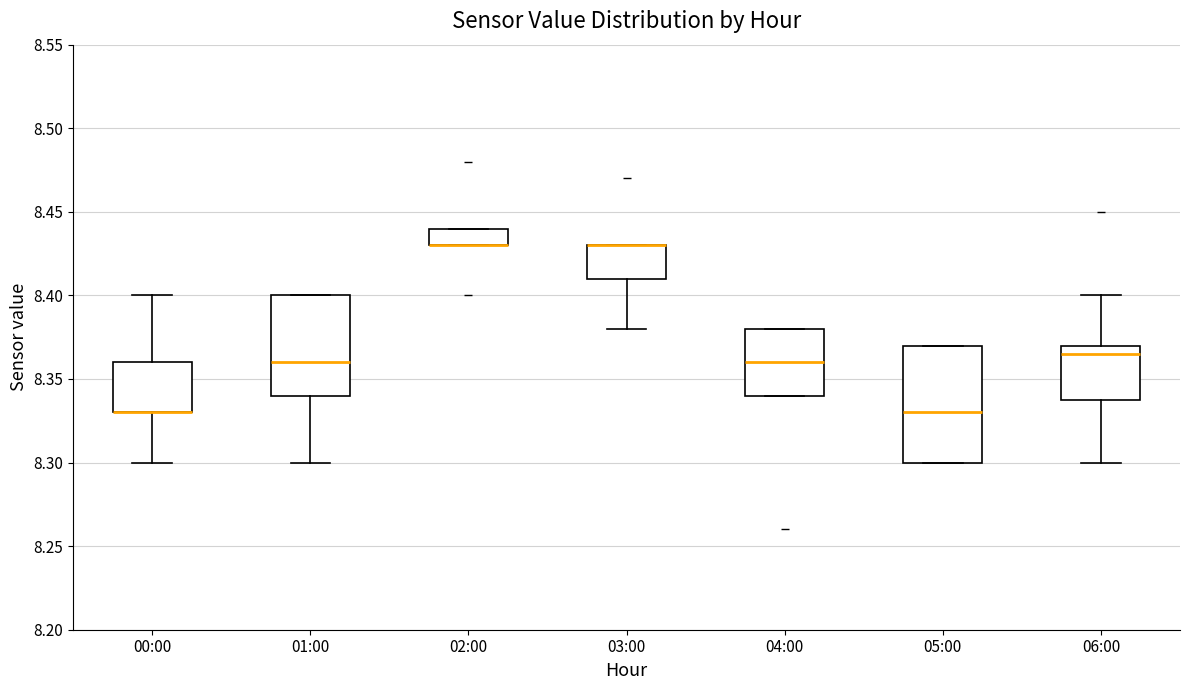

Where is the lower edge of the box for 02:00 on the y-axis? The values are not printed on the chart, so give them approximately, as read against the axis.

8.430